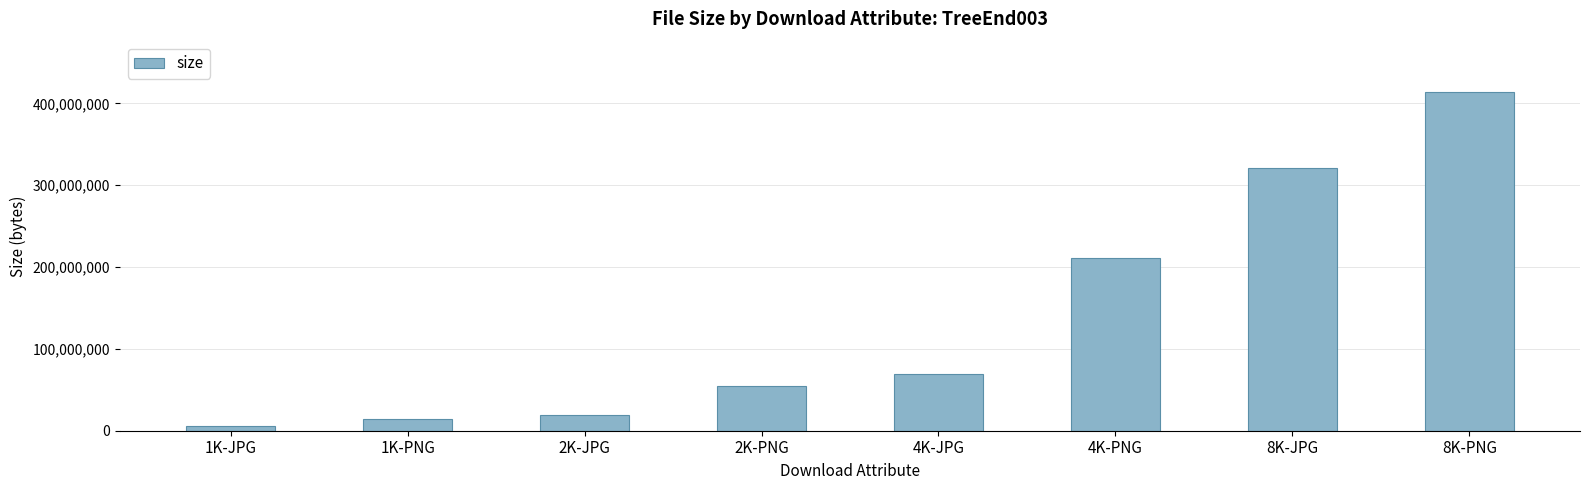

What is the change in value from 1K-PNG to 2K-JPG?

+4236949